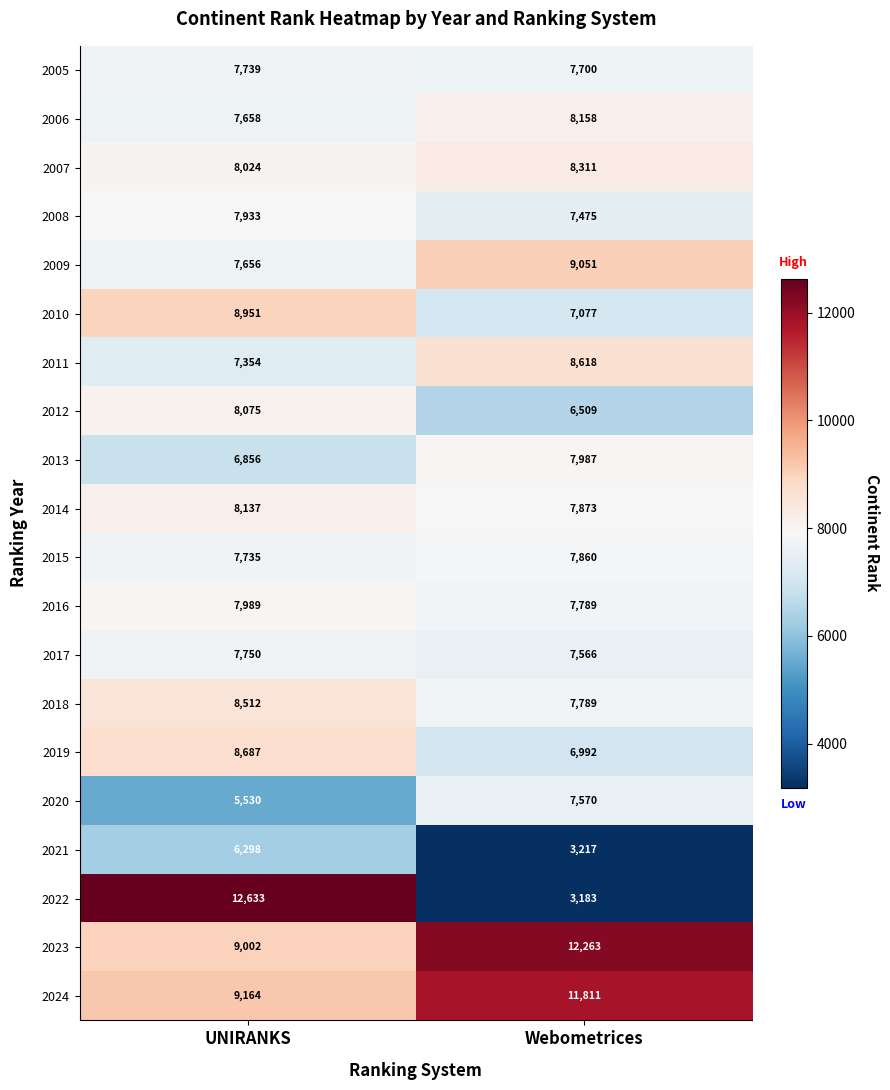

Is it true that 2016 equals 14029 at UNIRANKS?

False